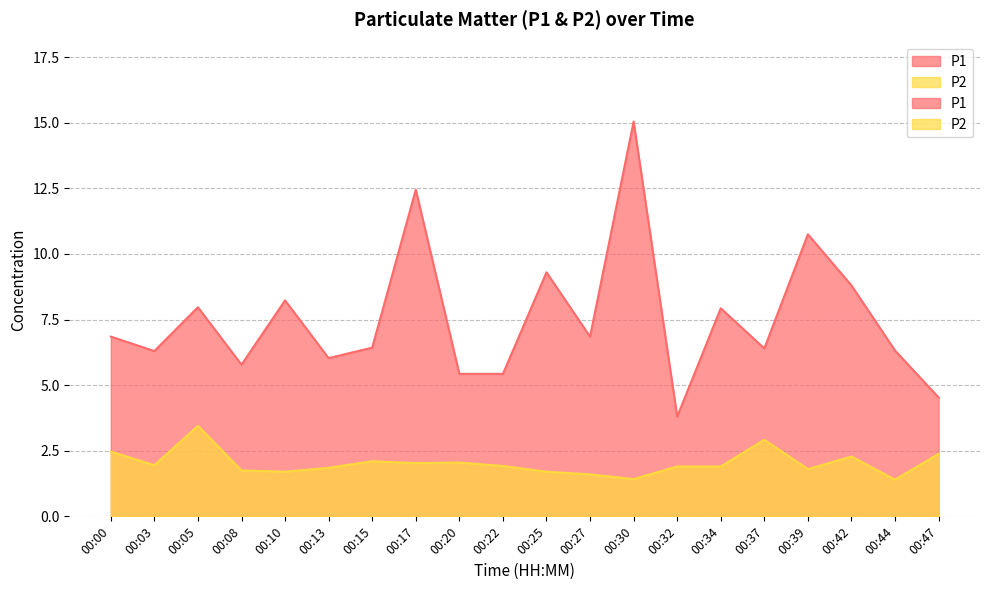

What is the difference between the highest and lowest values at 00:10?

6.5